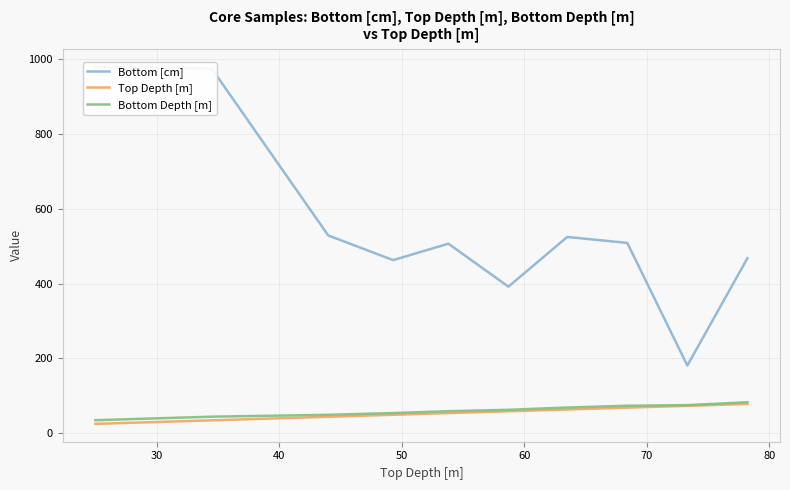

What is the lowest value of the Bottom [cm] series?

181.0